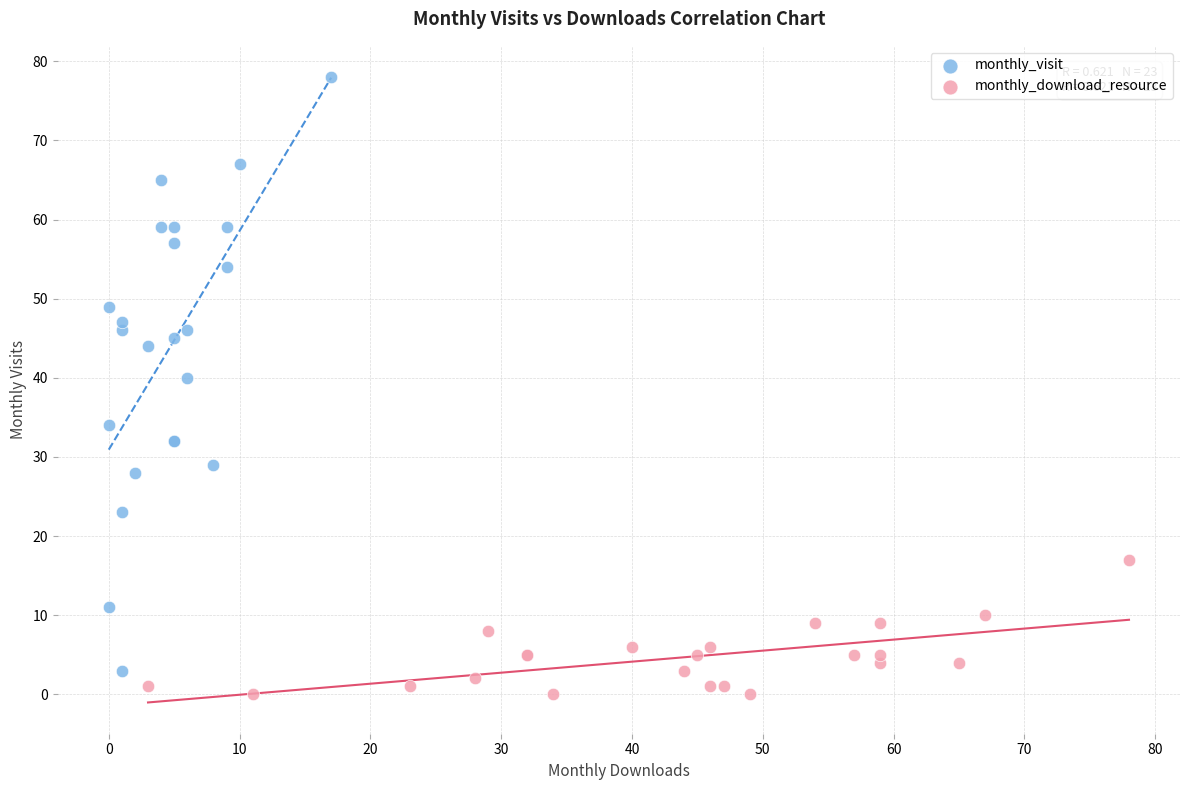

Which series has the widest spread of Y values?

monthly_visit